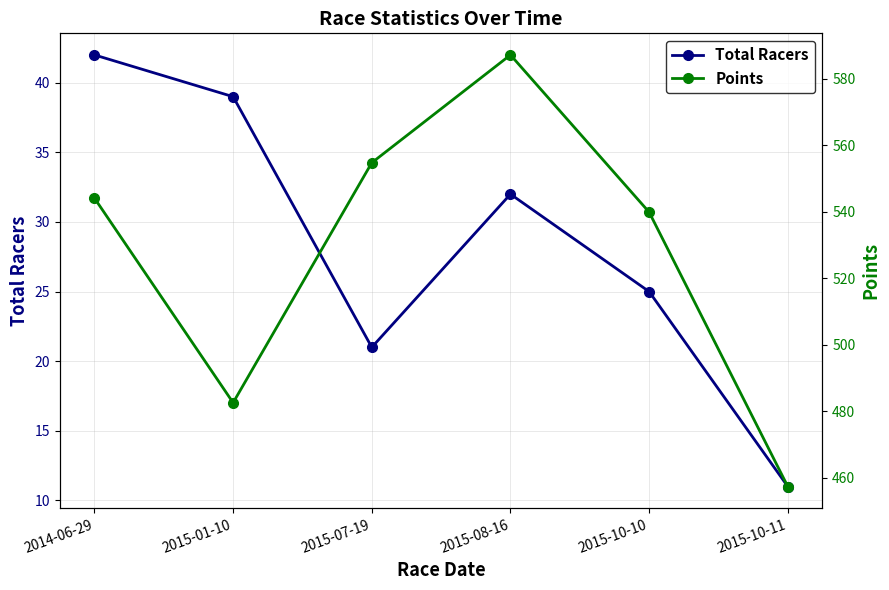

The value of Points at 2015-01-10 is 109.5. True or false?

False